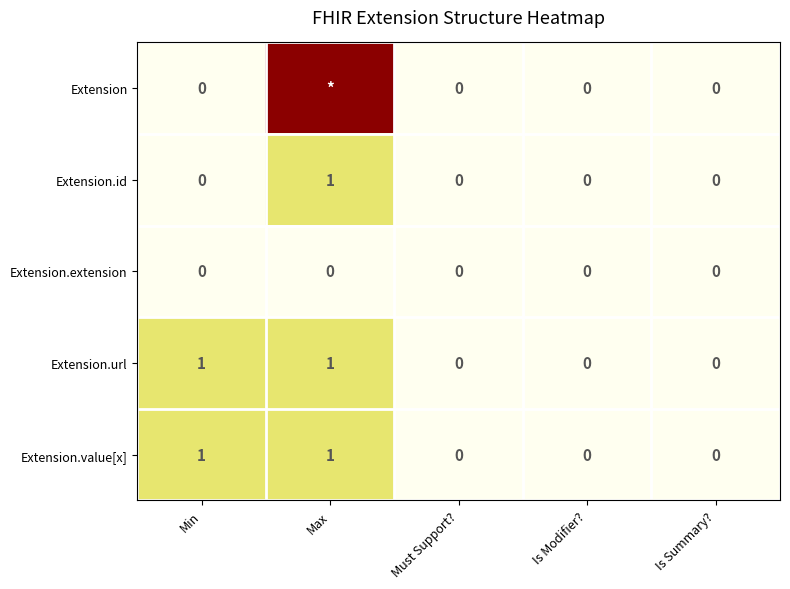

Which has a higher value, Min or Max?

Max